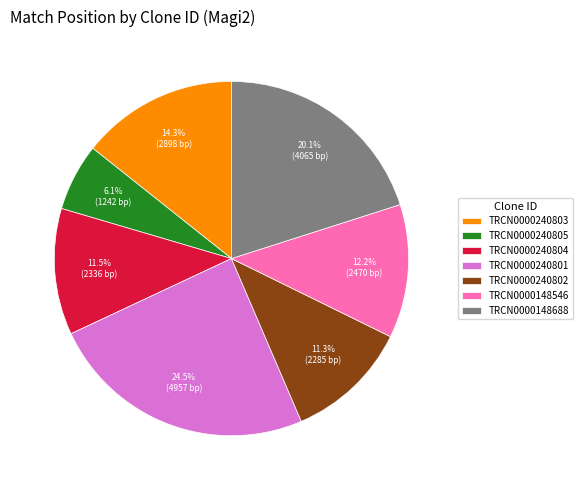

Which category has the biggest portion of the pie?

TRCN0000240801